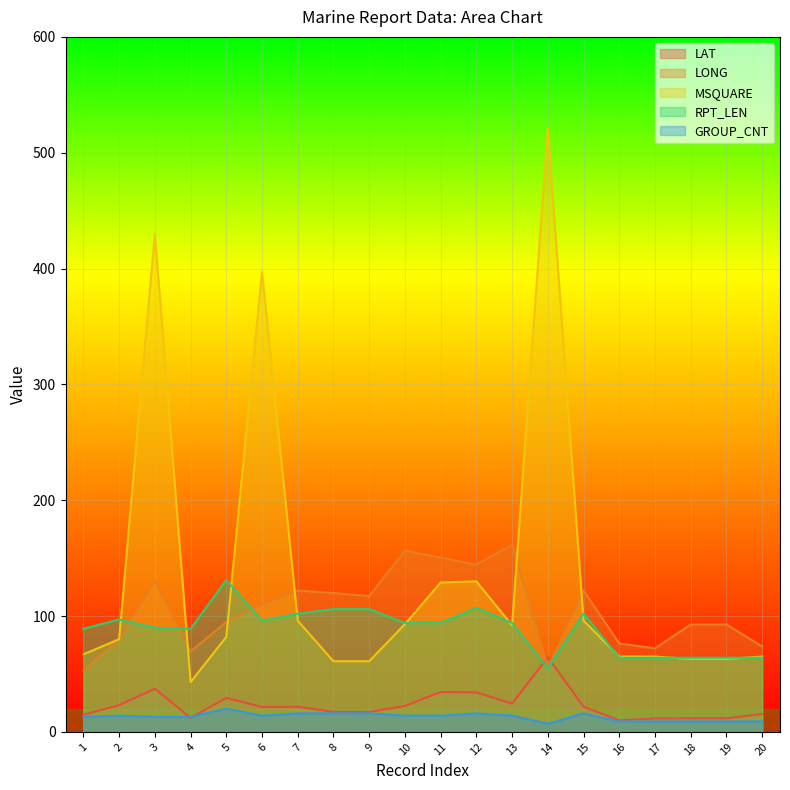

What is the average value of the GROUP_CNT series?

13.1